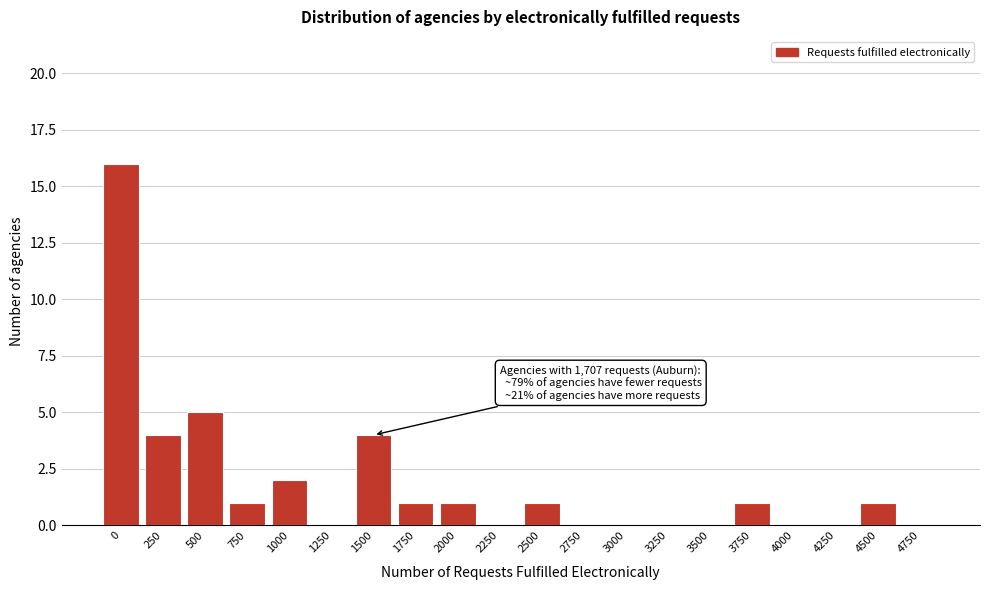

Reading left to right, transcribe all the data shown in this chart.

0=16	250=4	500=5	750=1	1000=2	1250=0	1500=4	1750=1	2000=1	2250=0	2500=1	2750=0	3000=0	3250=0	3500=0	3750=1	4000=0	4250=0	4500=1	4750=0